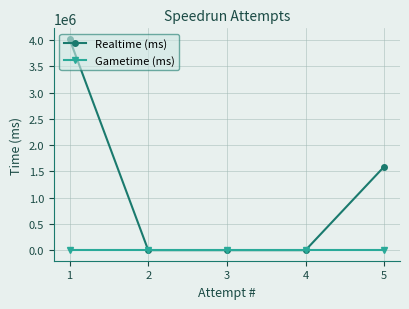

The Gametime (ms) series shows 0 at 5. True or false?

True